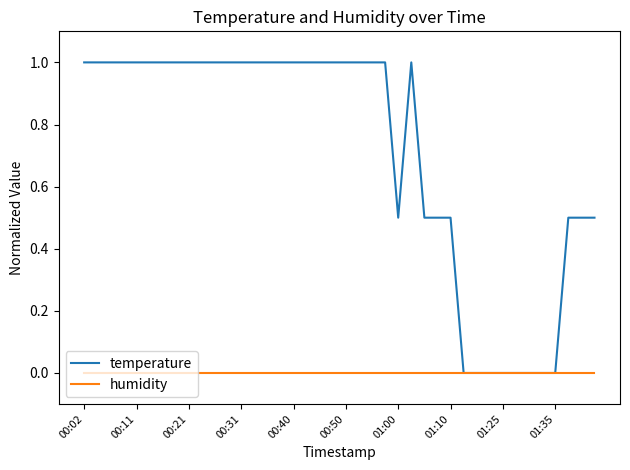

Which series has the largest range (max minus min)?

temperature